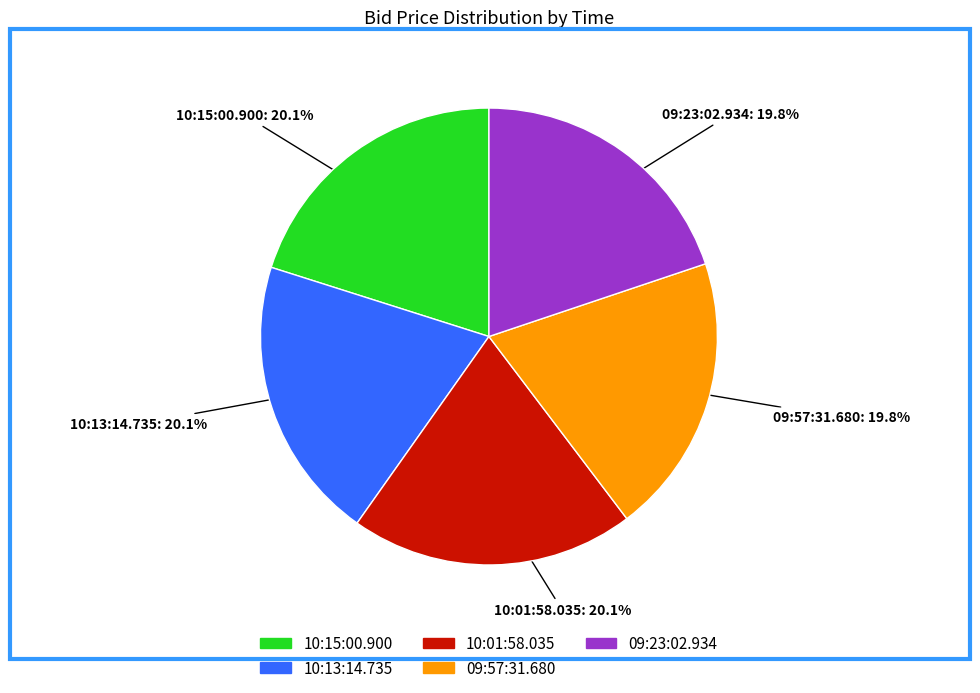

Is it true that 10:01:58.035 is 7% of the pie?

False